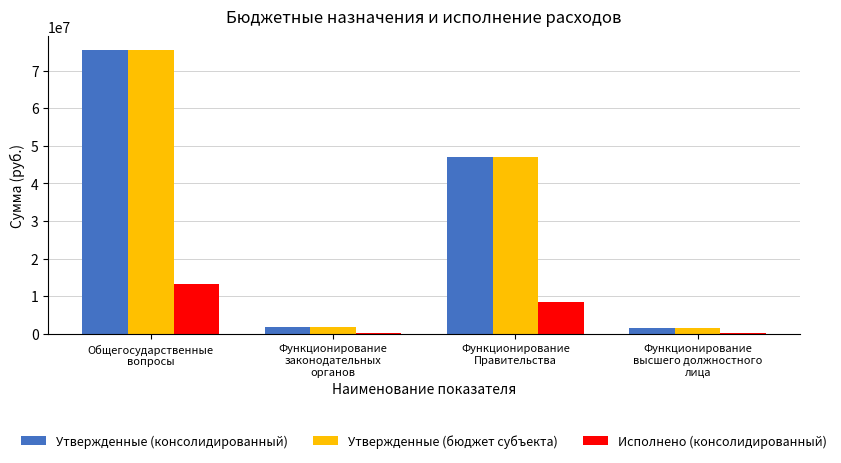

What are all the series names shown in the legend?

Утвержденные (консолидированный), Утвержденные (бюджет субъекта), Исполнено (консолидированный)